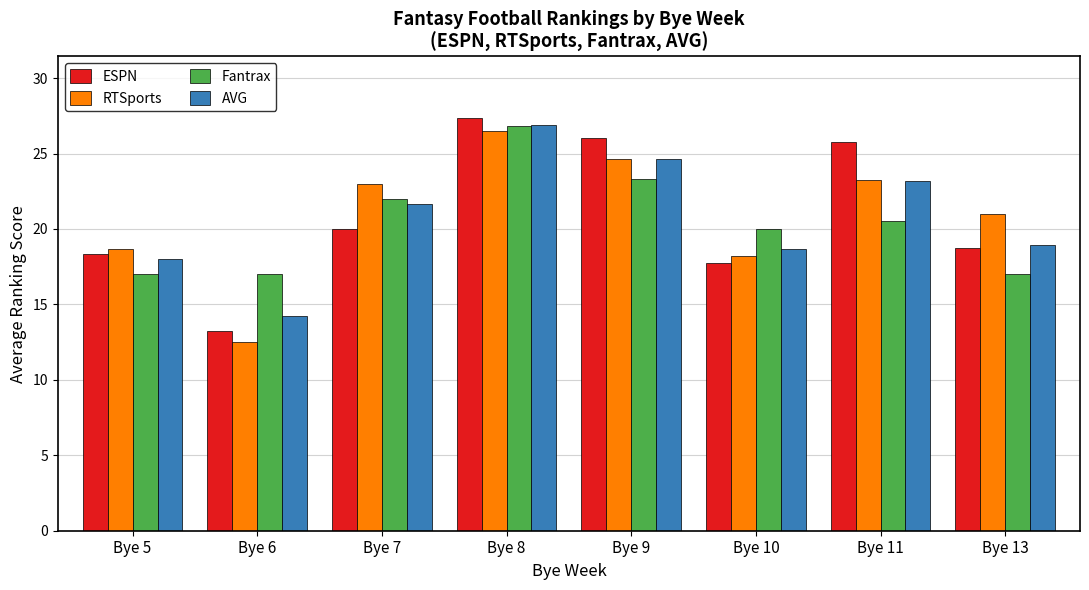

At which category does the chart reach its minimum across all series?

Bye 6